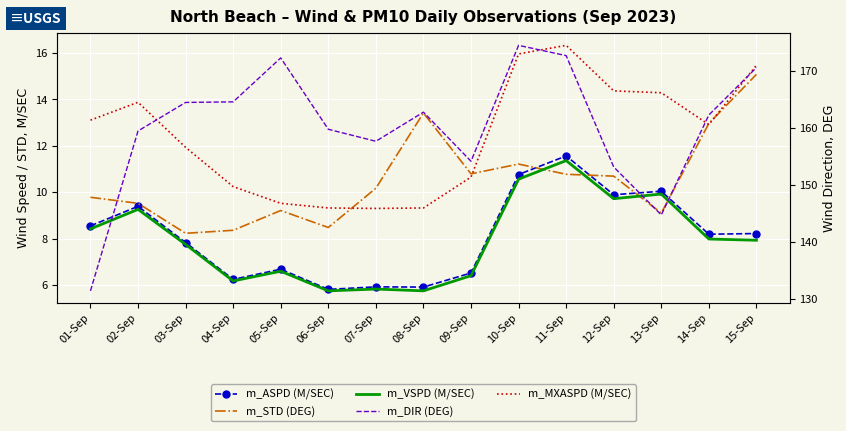

List the series in order of their peak value, highest first.

m_DIR (DEG), m_MXASPD (M/SEC), m_STD (DEG), m_ASPD (M/SEC), m_VSPD (M/SEC)